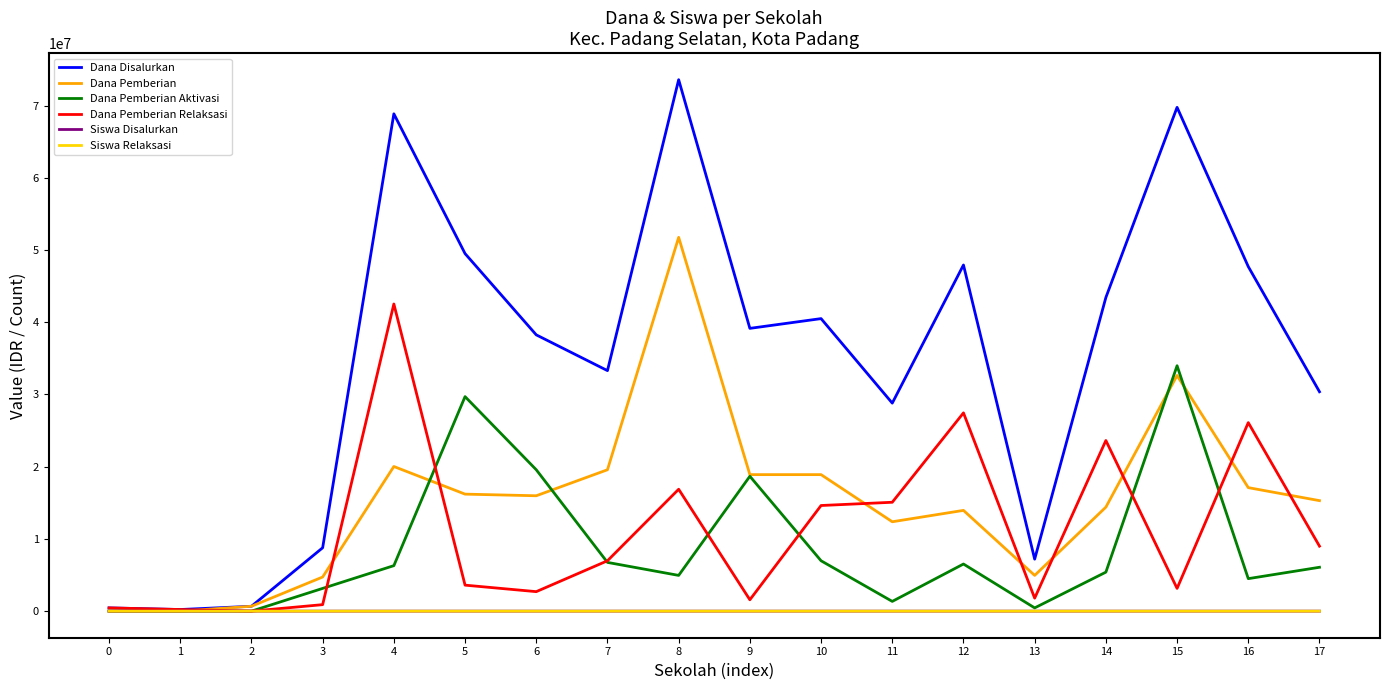

What is the spread (max minus min) of values at 7?

33299984